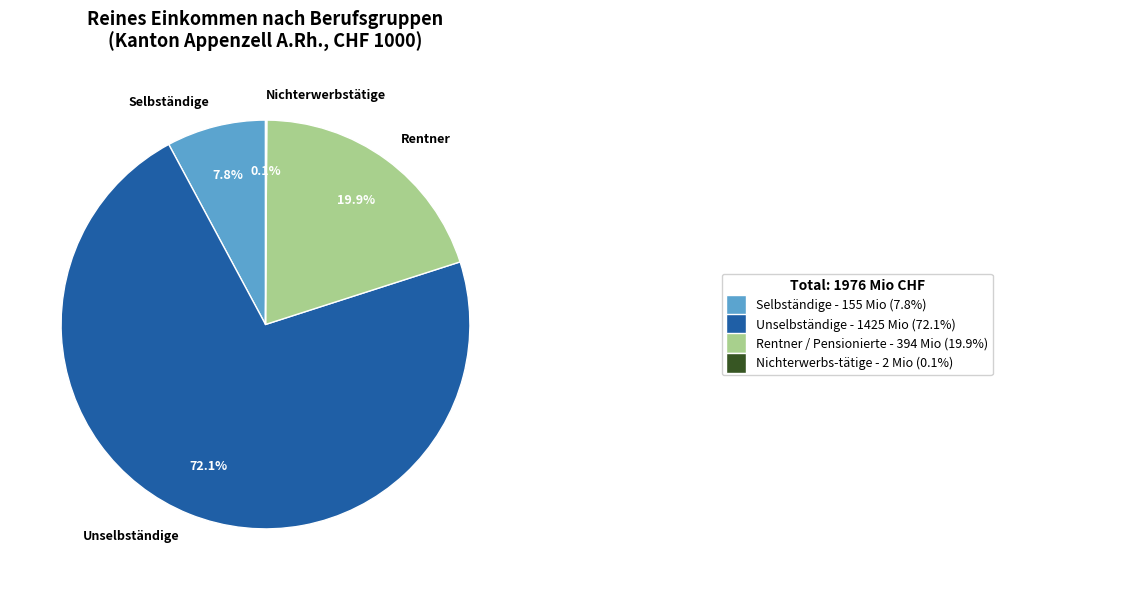

Does Unselbständige account for over 50% of the chart?

Yes